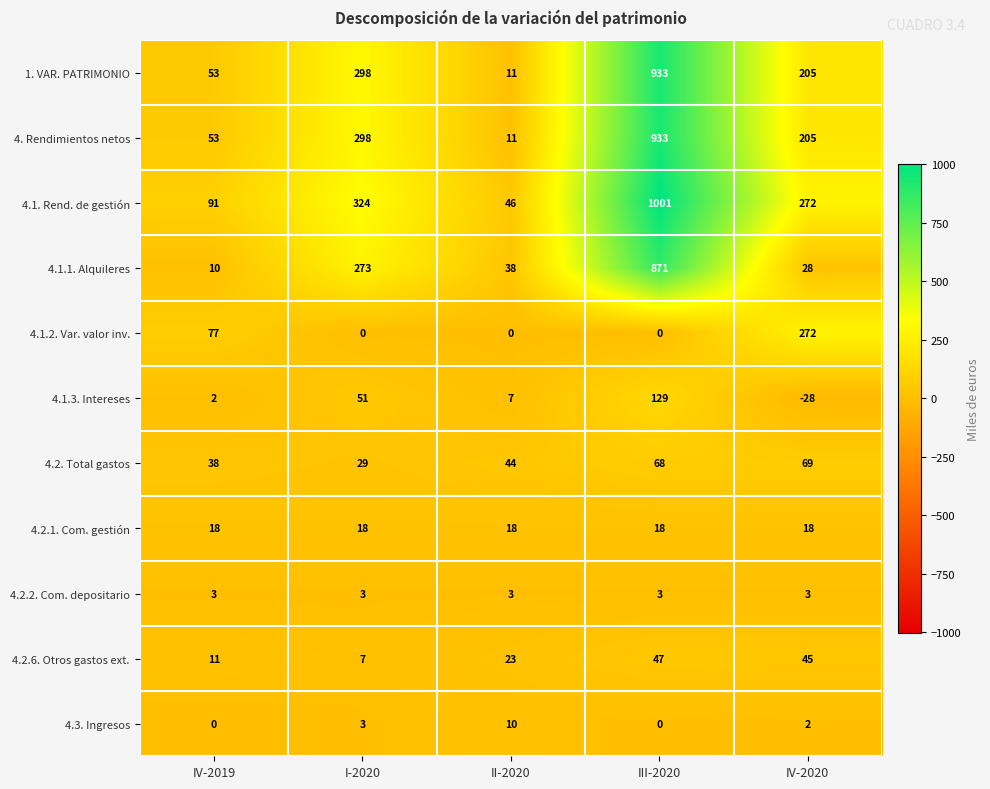

What is the difference between the maximum and minimum values in the 4. Rendimientos netos series?

922